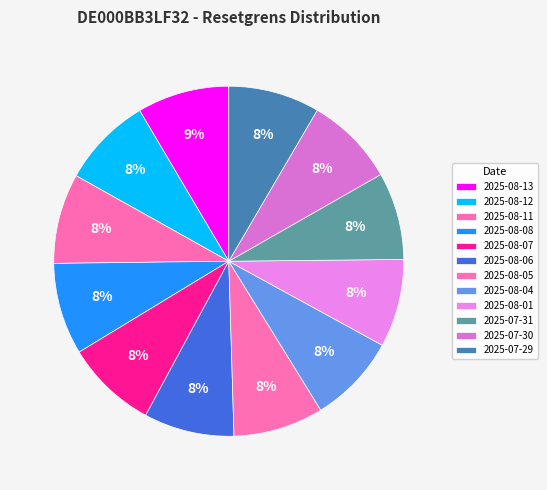

Which category has the biggest portion of the pie?

2025-08-13